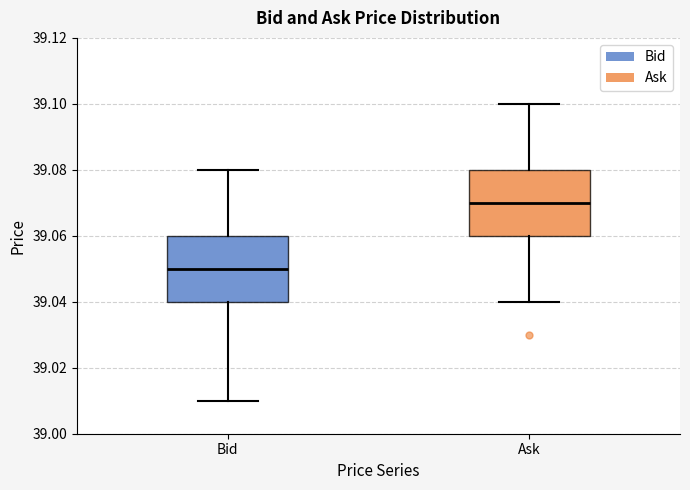

Reading left to right, transcribe this box plot: for each box, give where its median line is, the range the box spans, and where its two whiskers end, as read against the y-axis. The values are not printed on the chart, so give them approximately, as read against the axis.

Bid: median 39.05, box 39.04 to 39.06, whiskers 39.01 to 39.08
Ask: median 39.07, box 39.06 to 39.08, whiskers 39.04 to 39.10